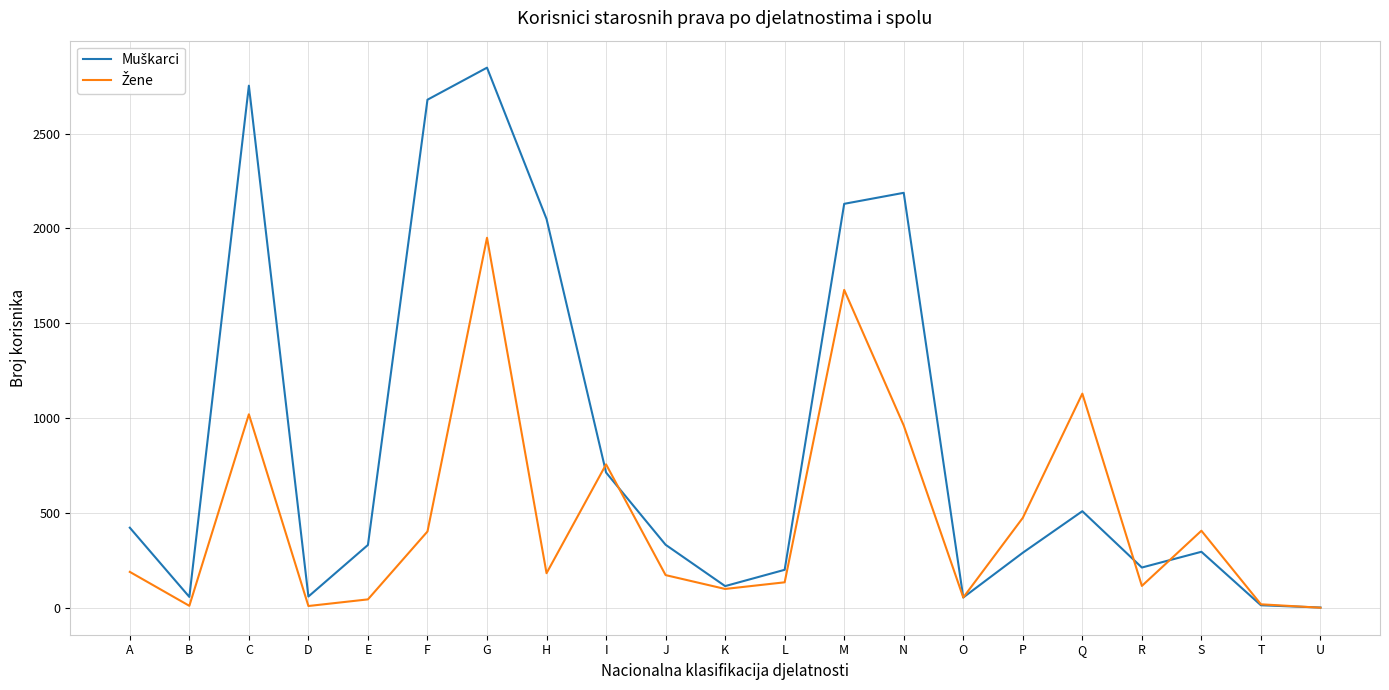

What is the difference between the highest and lowest values at P?

184